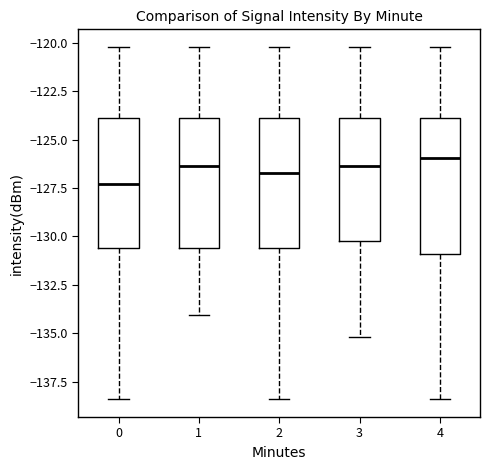

Reading left to right, read every box against the y-axis: the position of its median line, the range the box covers, and the ends of its whiskers. The values are not printed on the chart, so give them approximately, as read against the axis.

0: median -127.5, box -130.5 to -124.0, whiskers -138.5 to -120.0
1: median -126.5, box -130.5 to -124.0, whiskers -134.0 to -120.0
2: median -126.5, box -130.5 to -124.0, whiskers -138.5 to -120.0
3: median -126.5, box -130.0 to -124.0, whiskers -135.0 to -120.0
4: median -126.0, box -131.0 to -124.0, whiskers -138.5 to -120.0